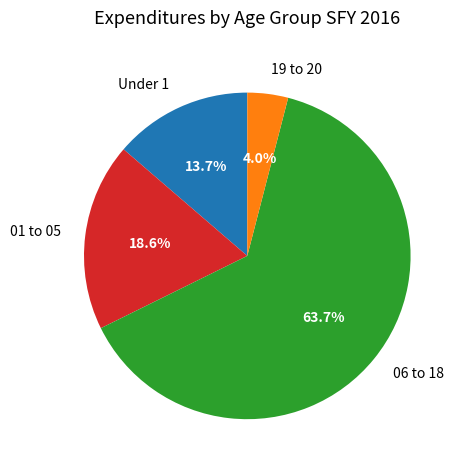

Combined, do Under 1 and 06 to 18 account for over 50%?

Yes